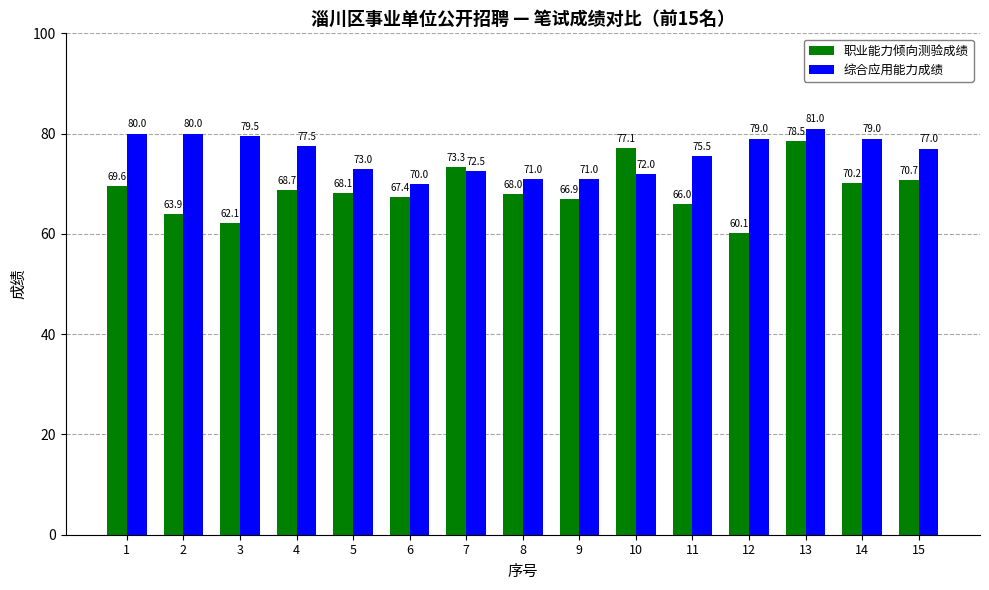

What are all the series names shown in the legend?

职业能力倾向测验成绩, 综合应用能力成绩